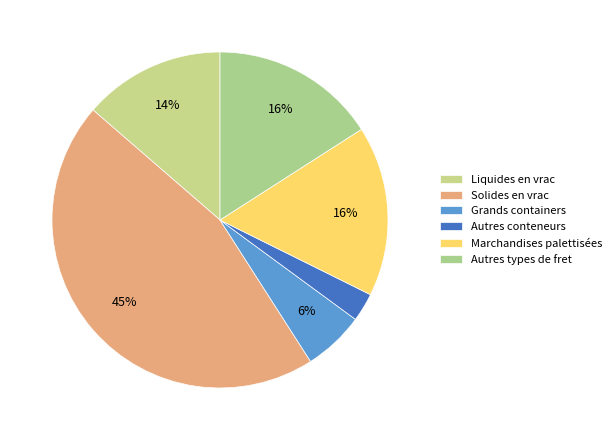

What is the ratio of the value at Grands containers to the value at Liquides en vrac?

0.4